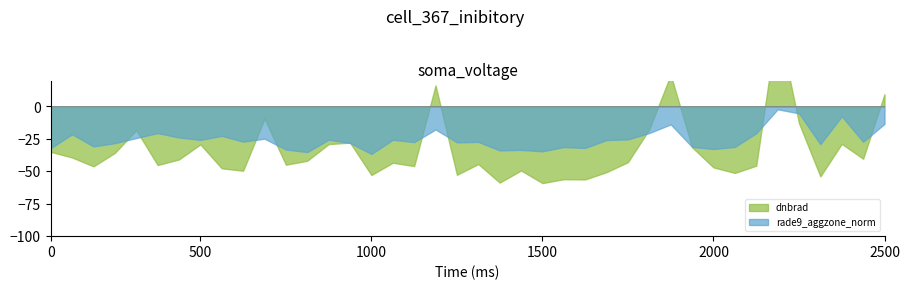

After their last crossing, which series has the higher values: rade9_aggzone_norm or dnbrad?

dnbrad